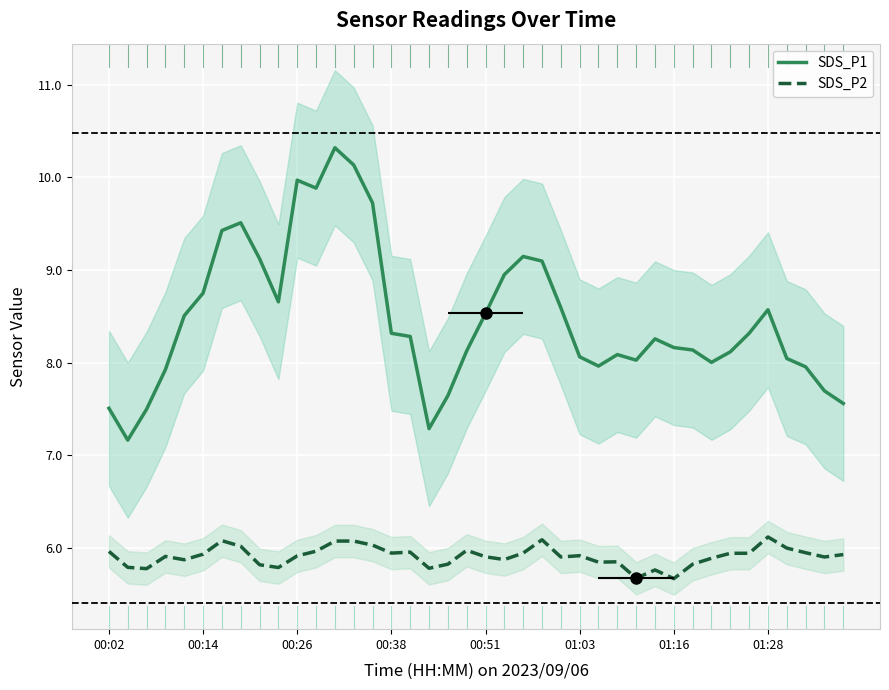

Which has a higher value, 37 or 00:02?

37